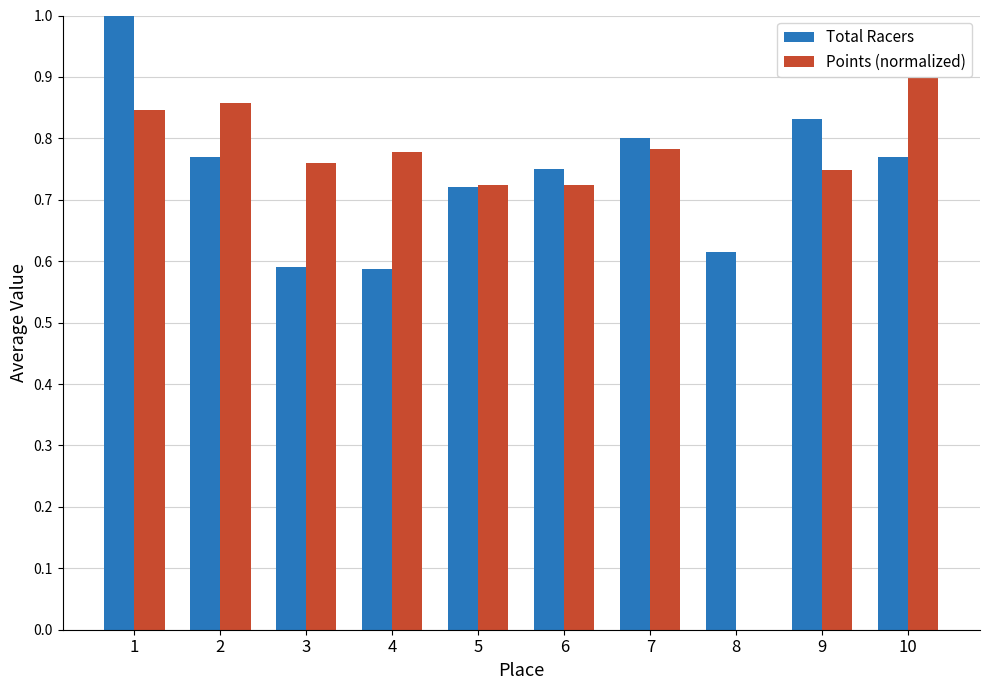

What is the sum of all Total Racers values?

7.4